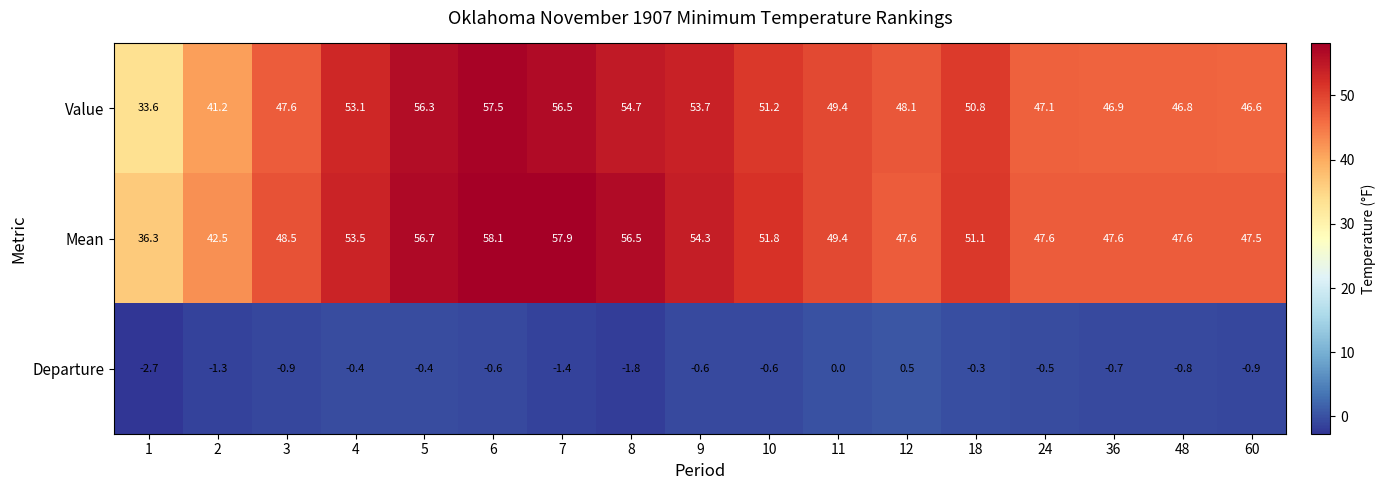

Rank the series at 9 from lowest to highest value.

Departure, Value, Mean